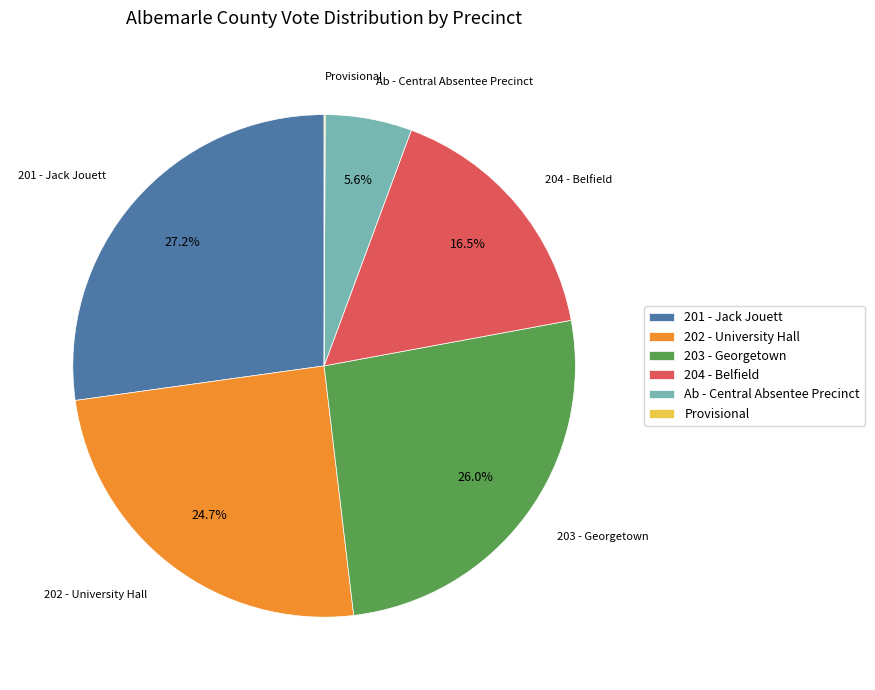

To the nearest percent, what portion does 203 - Georgetown represent?

26%